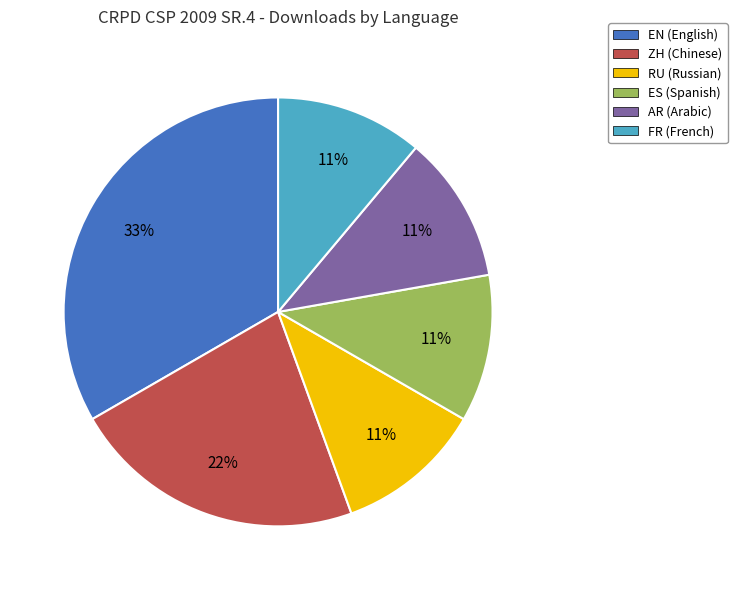

Is the sum of ES and FR greater than half?

No